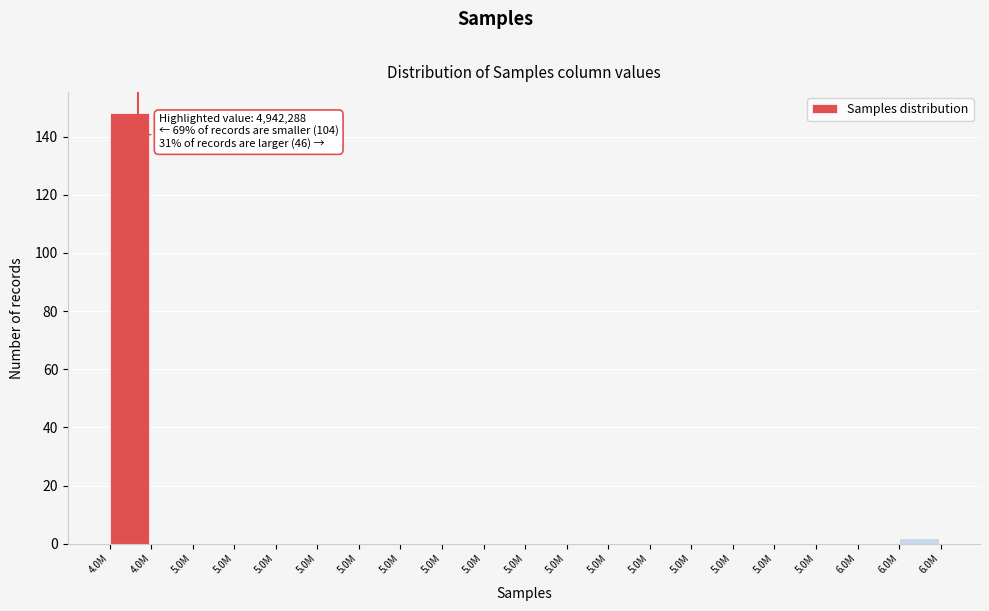

Are the bars horizontal?

No